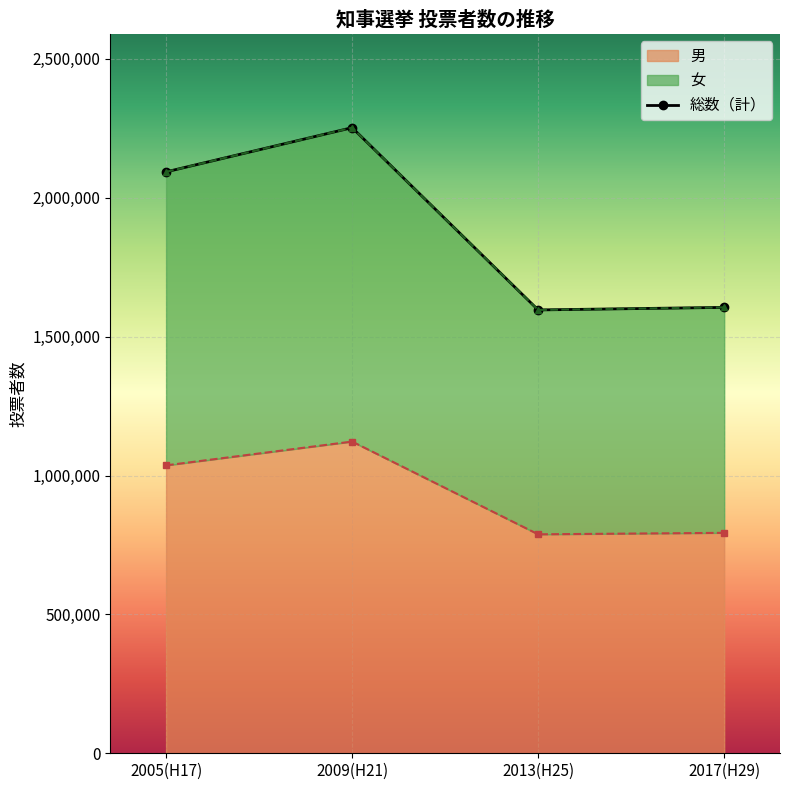

How many data points in 男 are above 1036510?

1